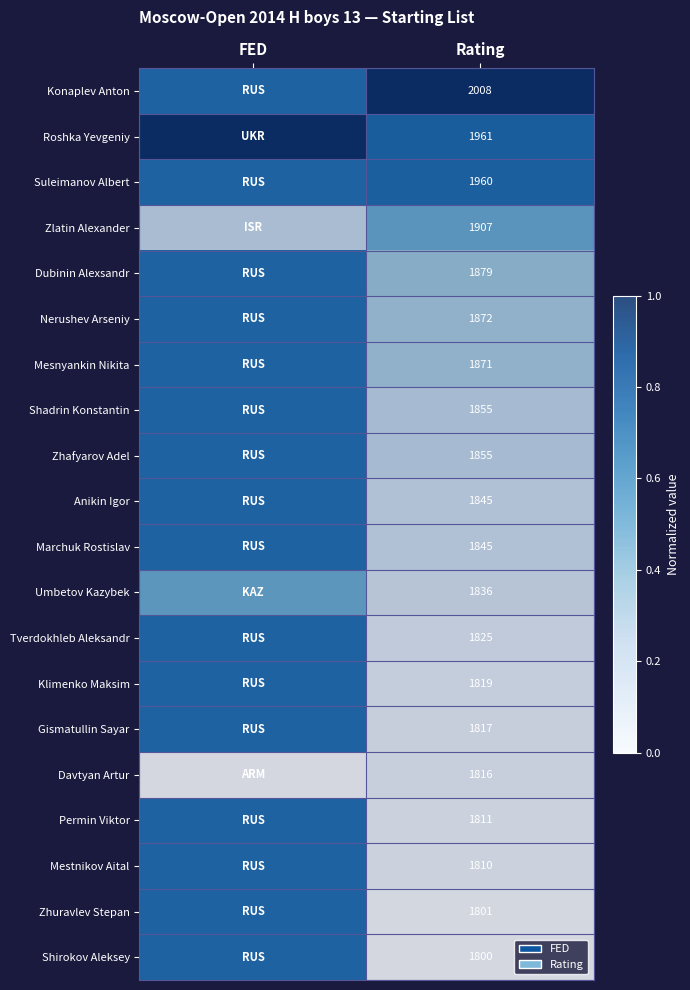

What is the spread (max minus min) of values at Rating?

208.0